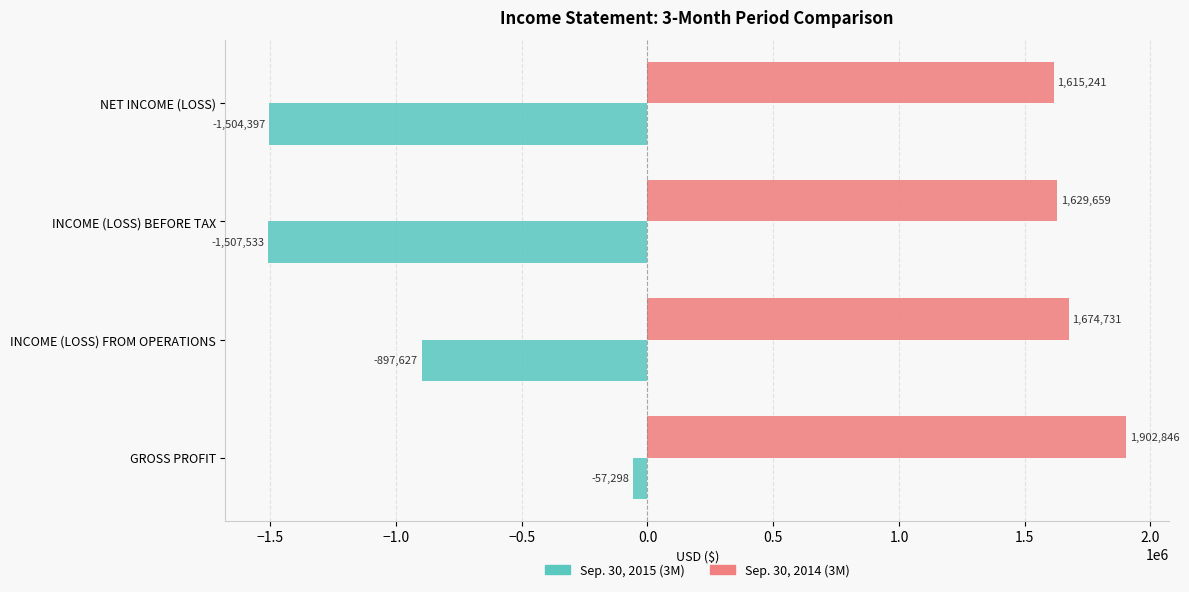

List the series in order of their peak value, highest first.

Sep. 30, 2014 (3M), Sep. 30, 2015 (3M)